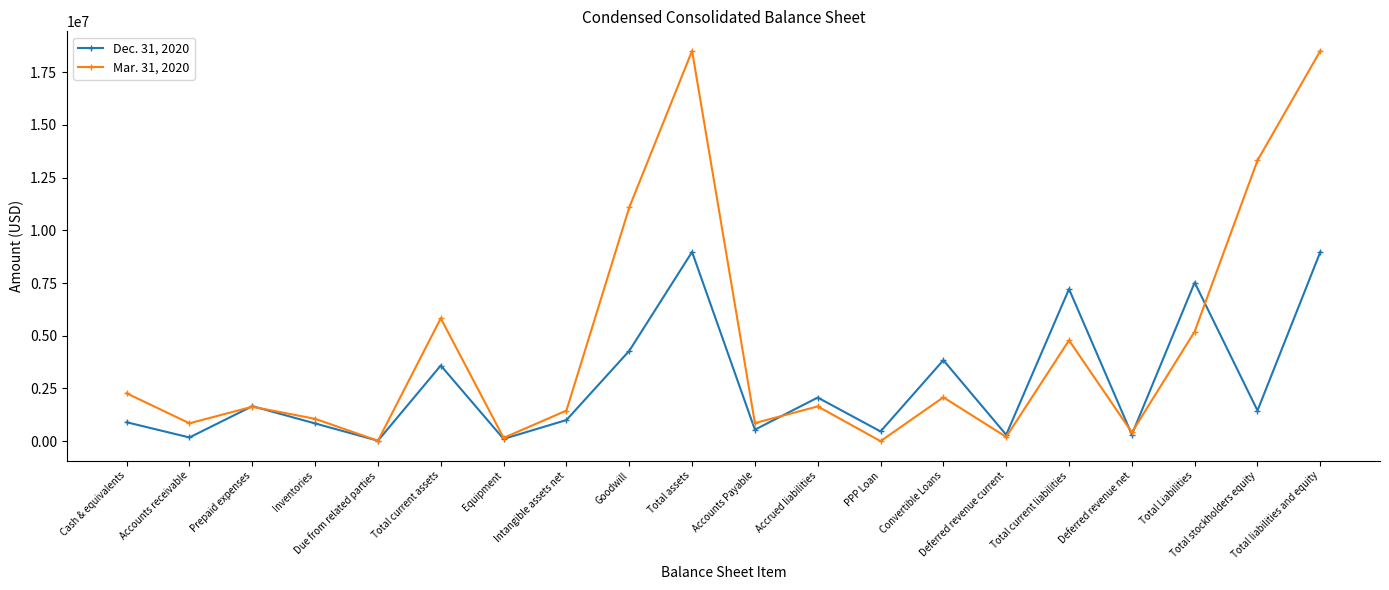

At how many categories does at least one series exceed 16491964?

2